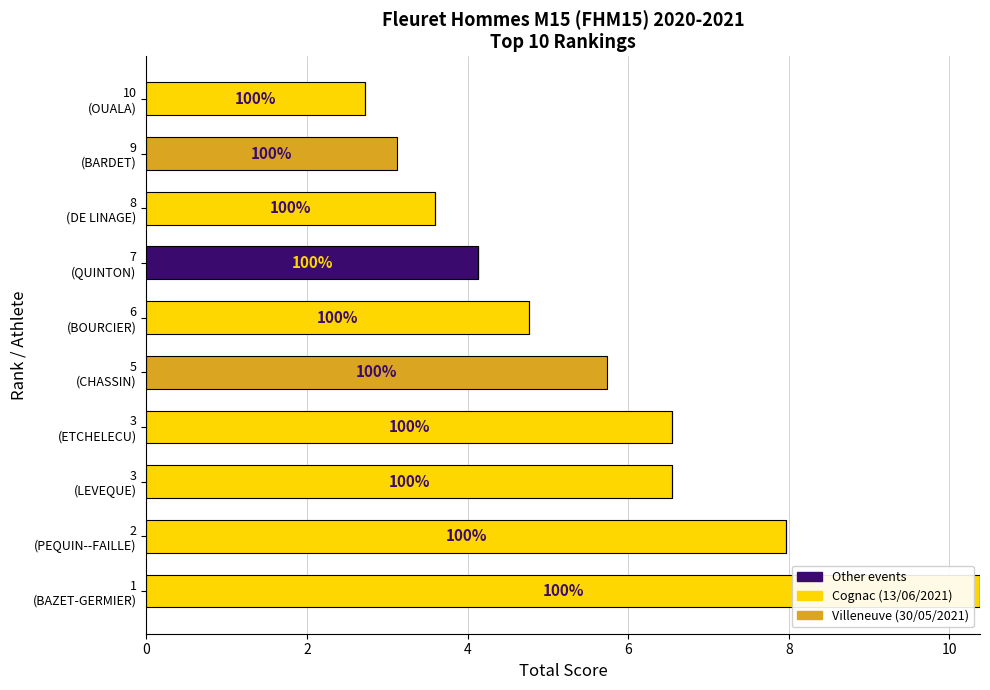

What is the sum of all Other events values?

4.1